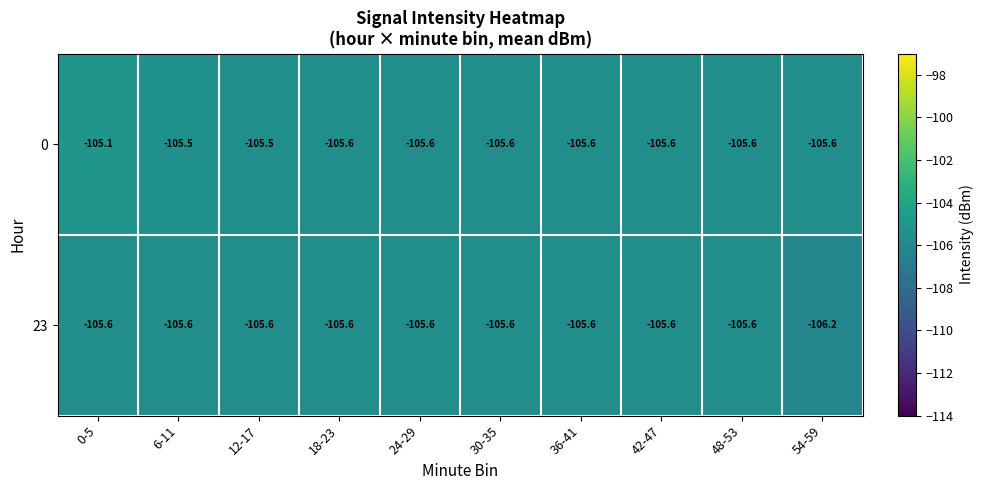

Which series has the largest total across all categories?

0